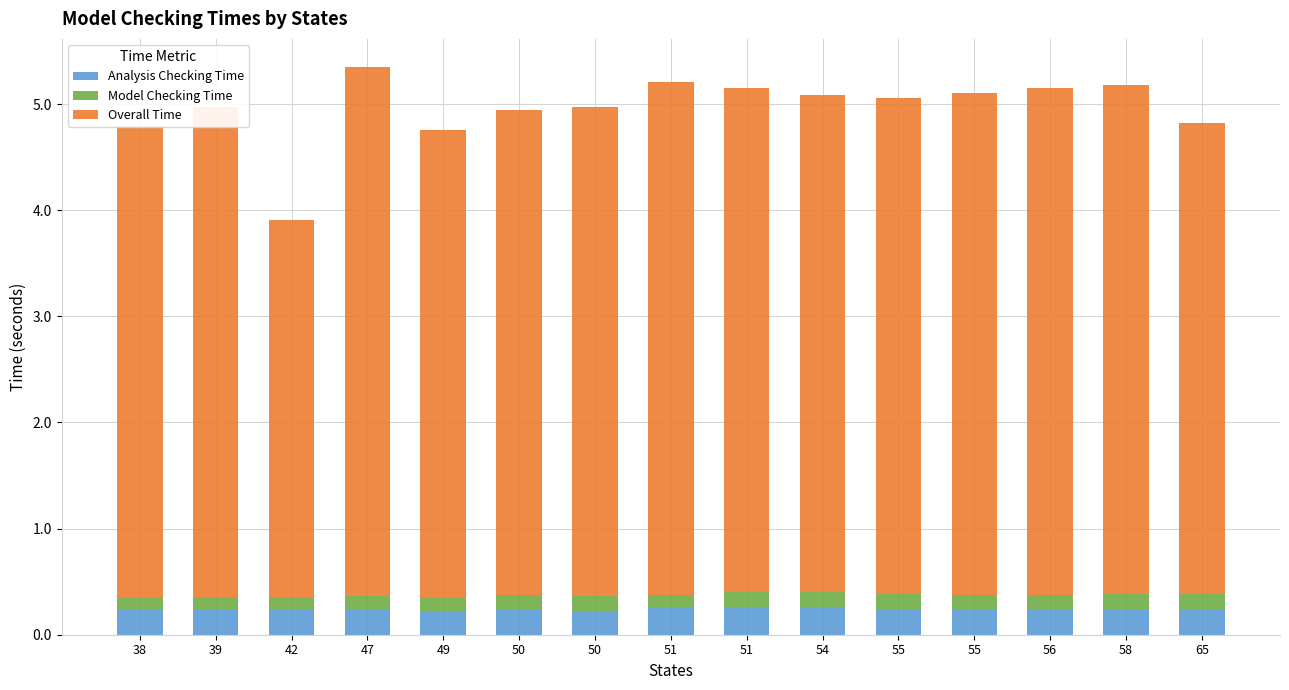

What is the sum of all Overall Time values?

68.9